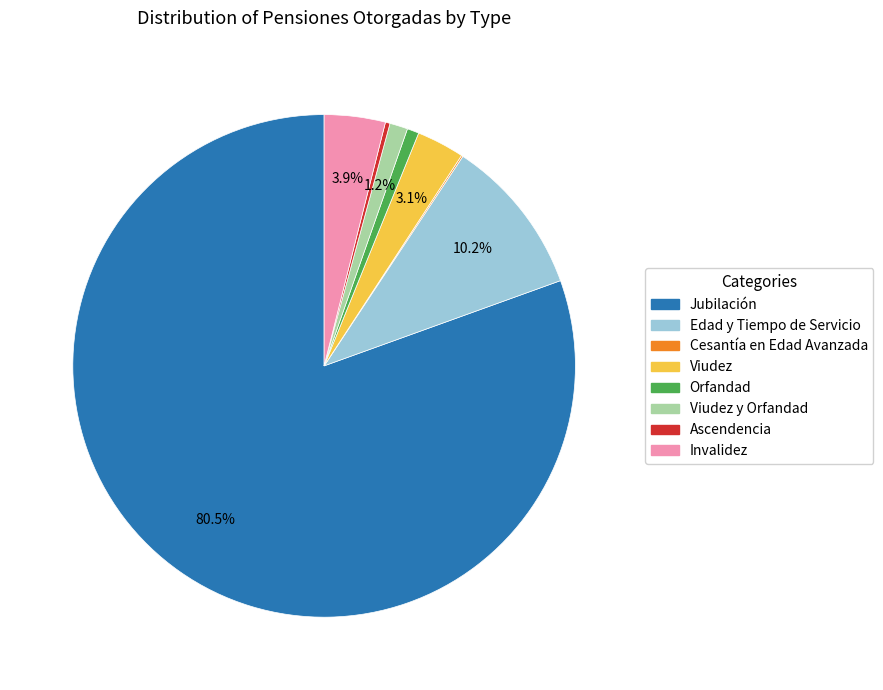

To the nearest percent, what is the difference between the Jubilación and Viudez slice percentages?

77%